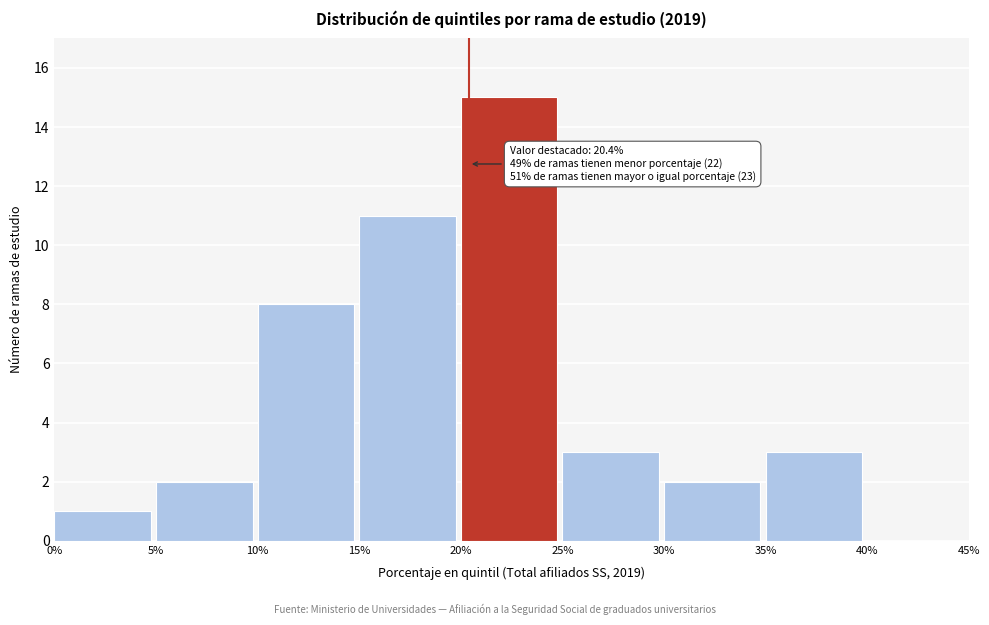

Which range on the x-axis has the tallest bar?

20% to 25%